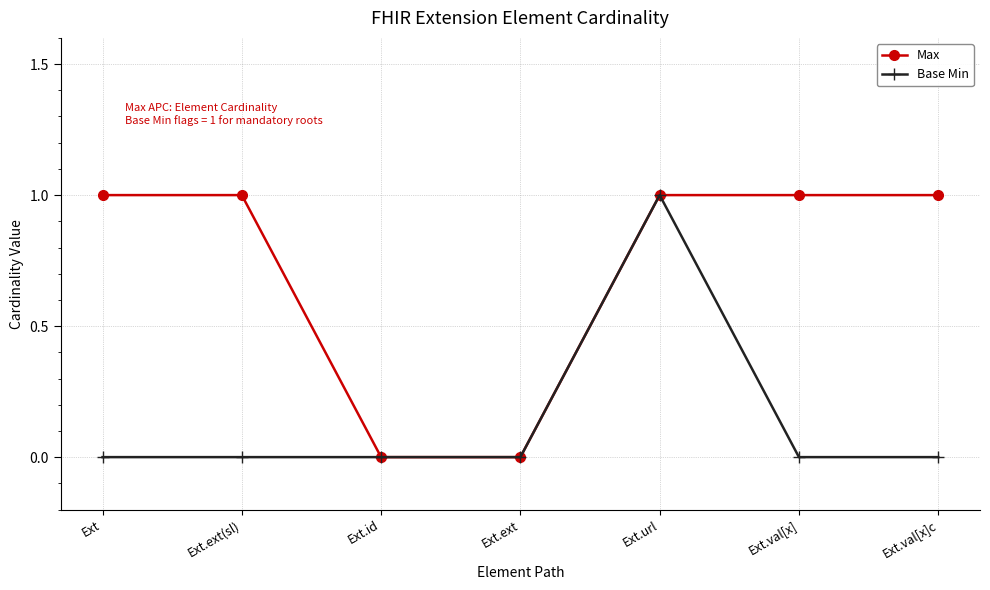

How many series are shown in this chart?

2